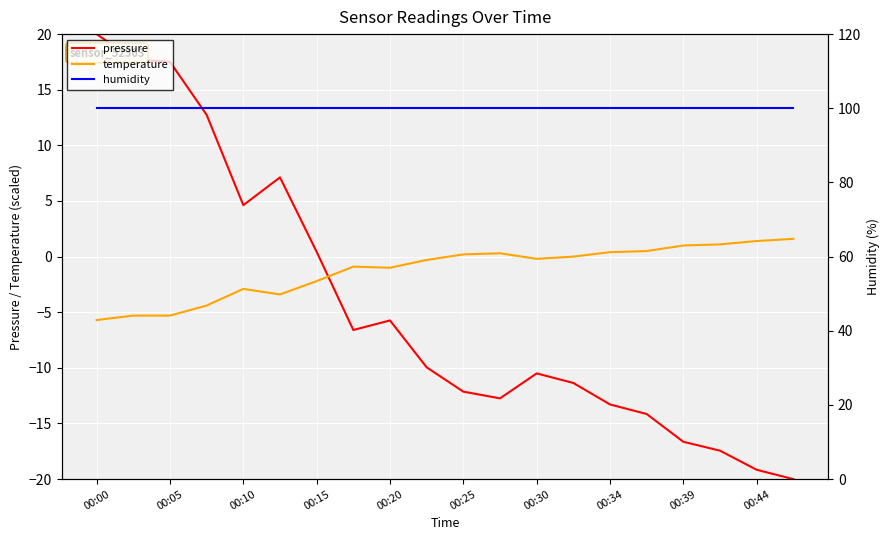

Reading right to left, transcribe all the data shown in this chart.

pressure: -20.0	-19.2	-17.4	-16.6	-14.1	-13.3	-11.4	-10.5	-12.7	-12.1	-10.0	-5.7	-6.6	0.4	7.1	4.6	12.7	17.5	17.7	20.0
temperature: 1.6	1.4	1.1	1.0	0.5	0.4	0.0	-0.2	0.3	0.2	-0.3	-1.0	-0.9	-2.2	-3.4	-2.9	-4.4	-5.3	-5.3	-5.7
humidity: 100.0	100.0	100.0	100.0	100.0	100.0	100.0	100.0	100.0	100.0	100.0	100.0	100.0	100.0	100.0	100.0	100.0	100.0	100.0	100.0